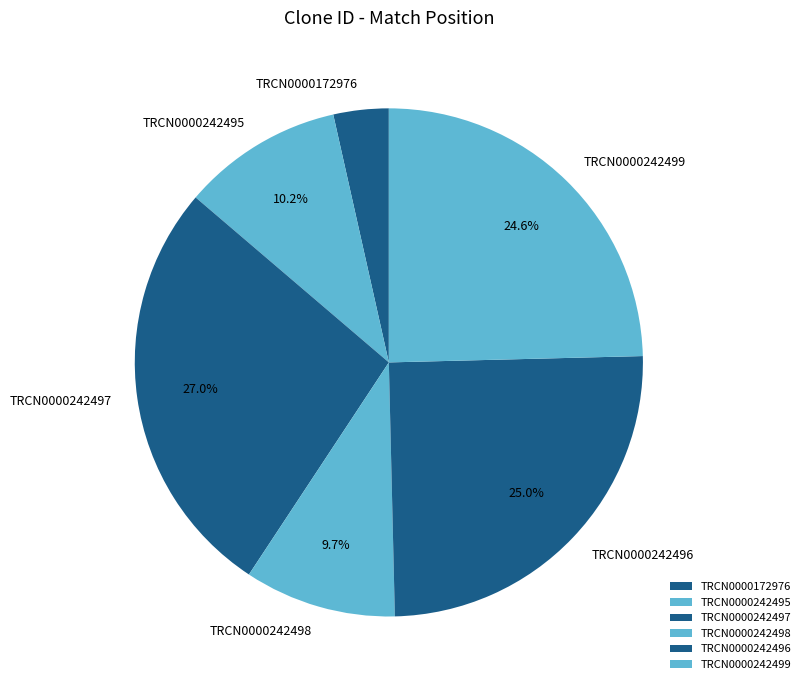

What is the total percentage of TRCN0000242495 and TRCN0000242499?

34.8%